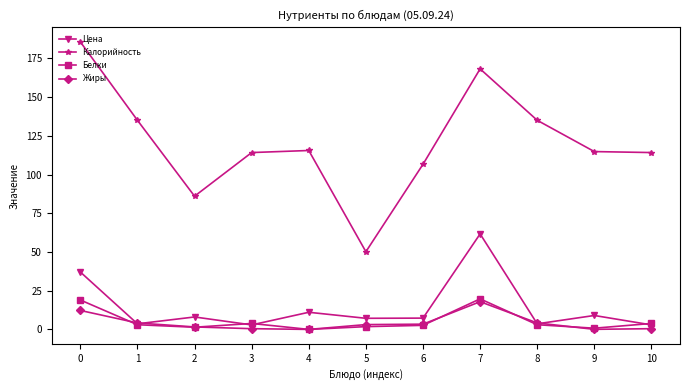

True or false: Цена has a value of 37.1 at 0.

True